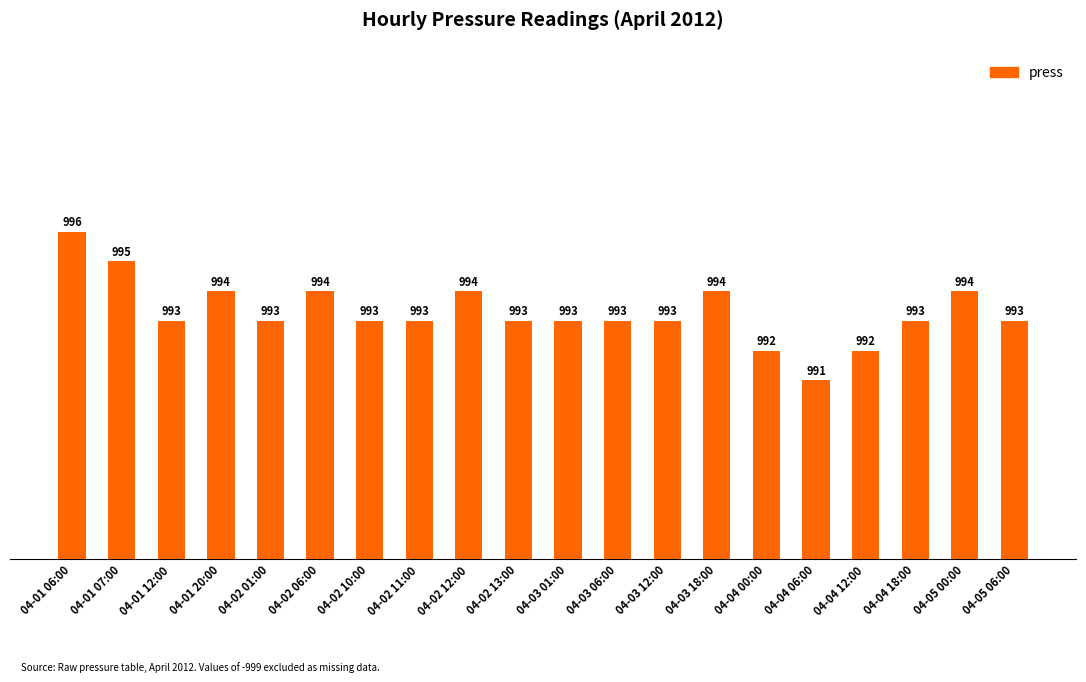

Reading right to left, list all the values displayed in this chart.

993	994	993	992	991	992	994	993	993	993	993	994	993	993	994	993	994	993	995	996